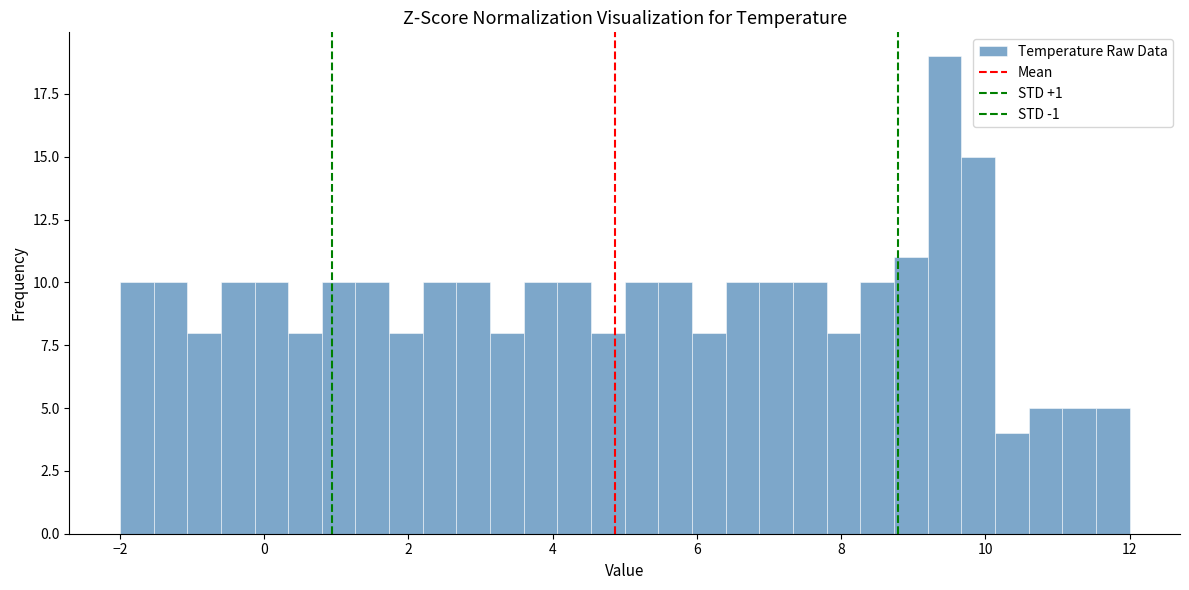

Read against the x-axis, roughly where is the centre of the tallest bar?

9.4